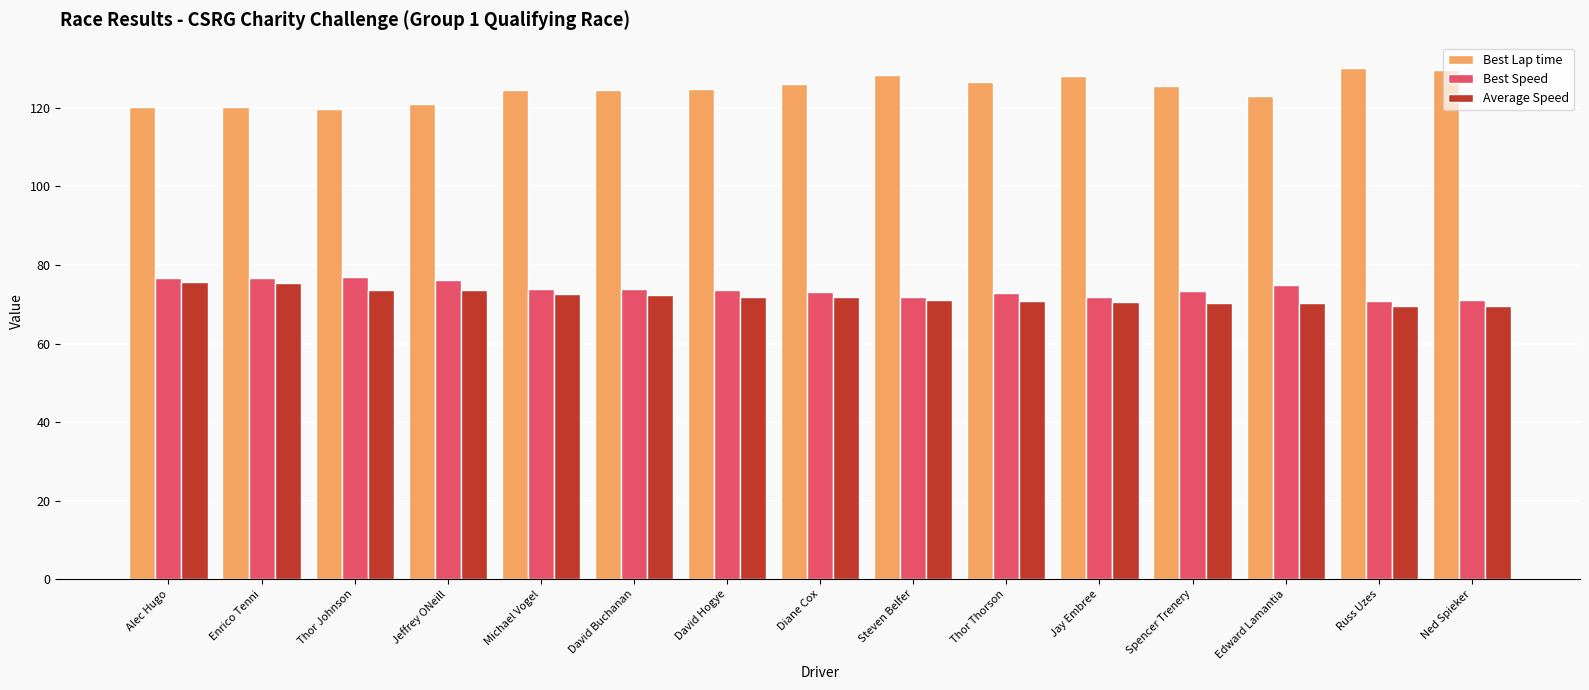

What is the difference between the maximum and minimum values in the Best Lap time series?

10.3